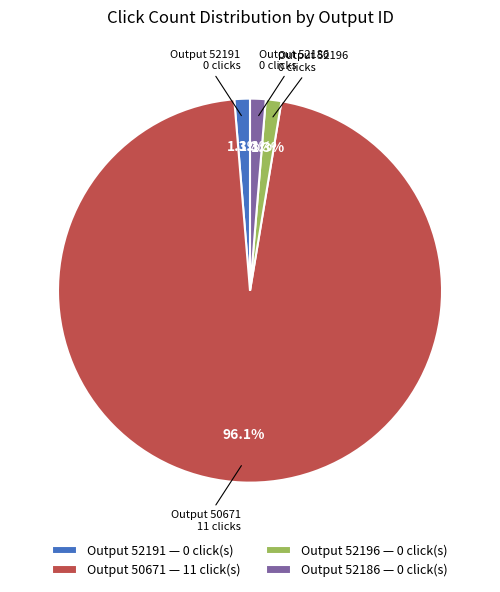

Which category has the biggest portion of the pie?

Output 50671 — 11 click(s)